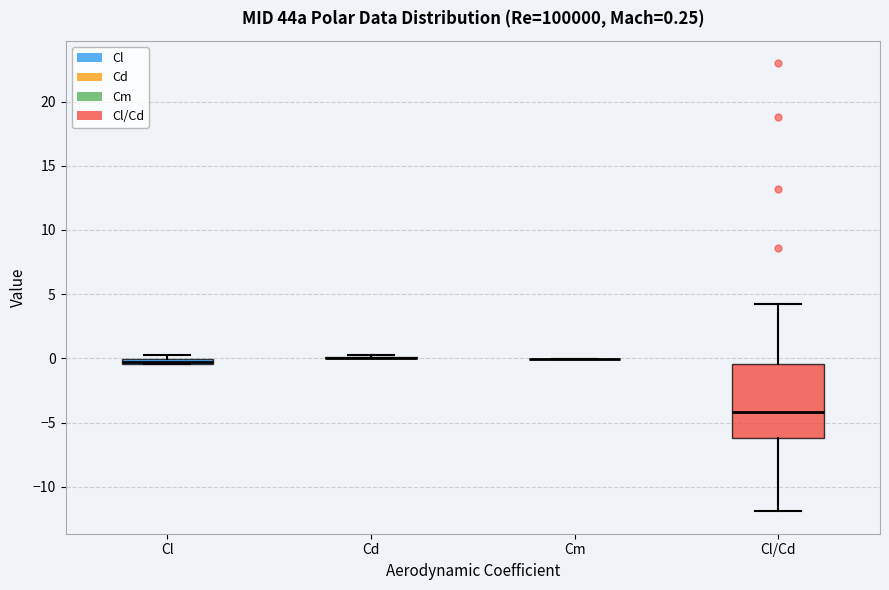

Comparing the boxes themselves (not the whiskers), which one is the tallest?

Cl/Cd